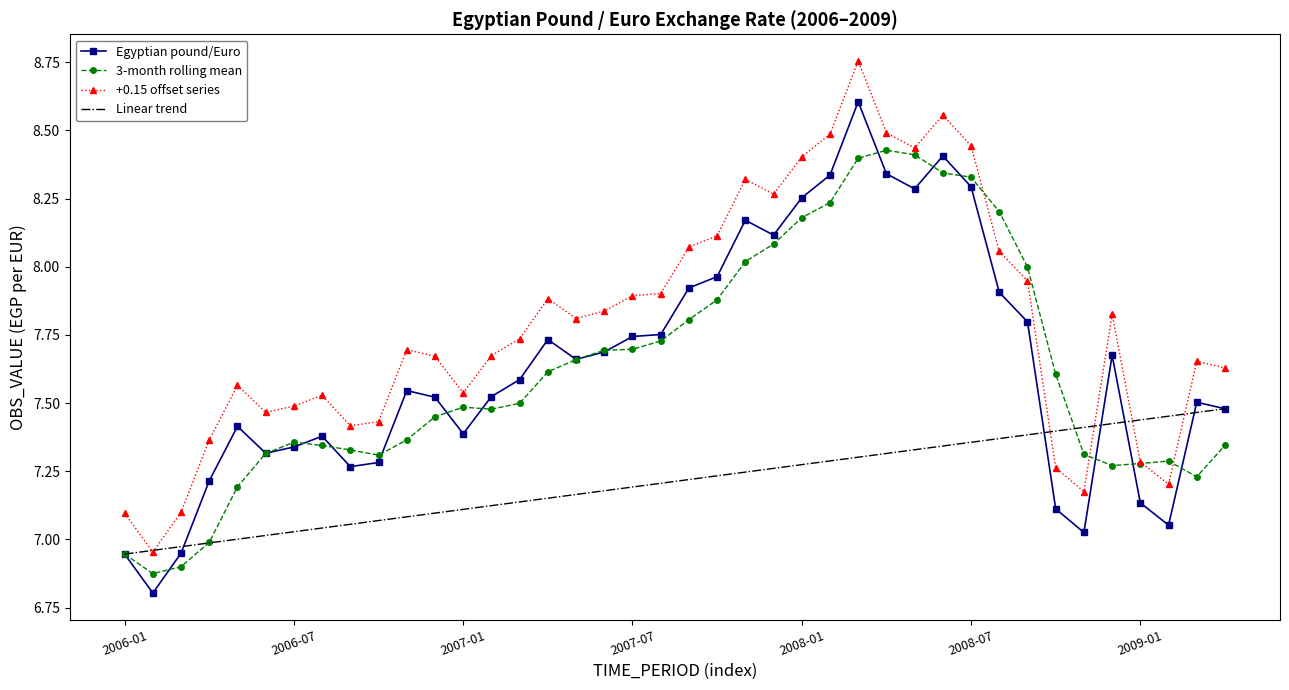

What is the difference between the maximum and minimum values in the Egyptian pound/Euro series?

1.8